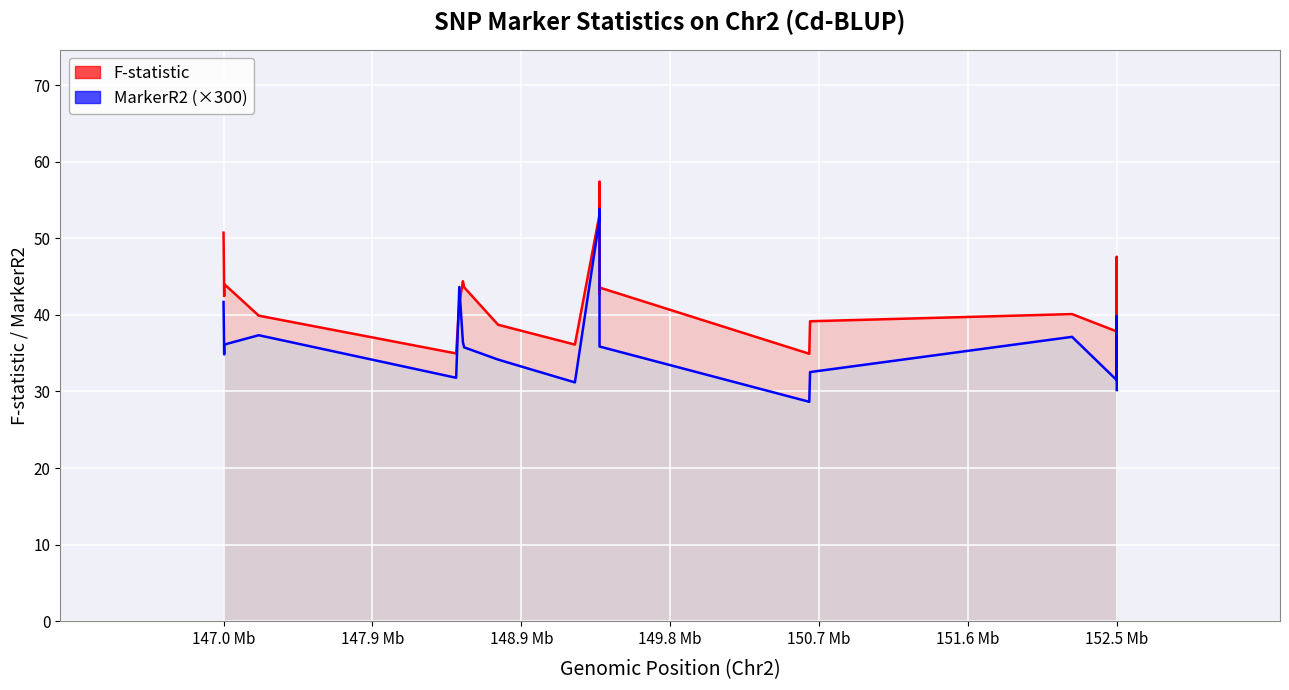

List the series in order of their peak value, lowest first.

MarkerR2 (×300), F-statistic